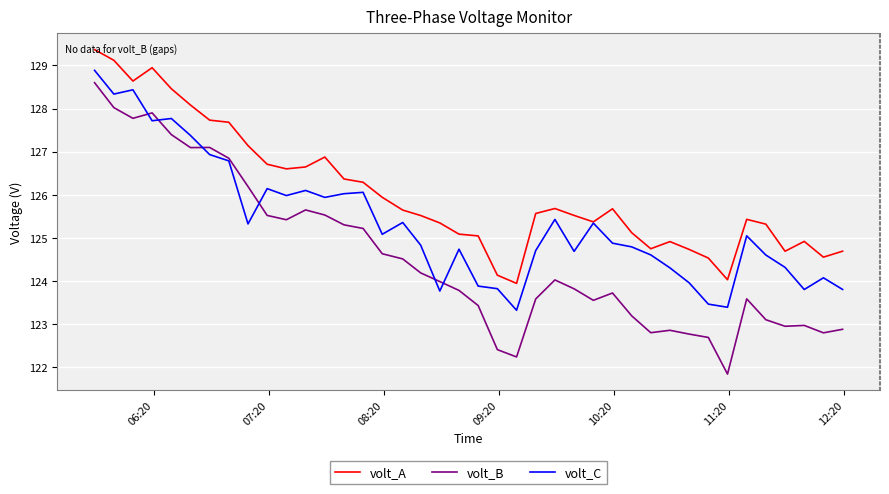

What is the greatest value displayed?

129.4